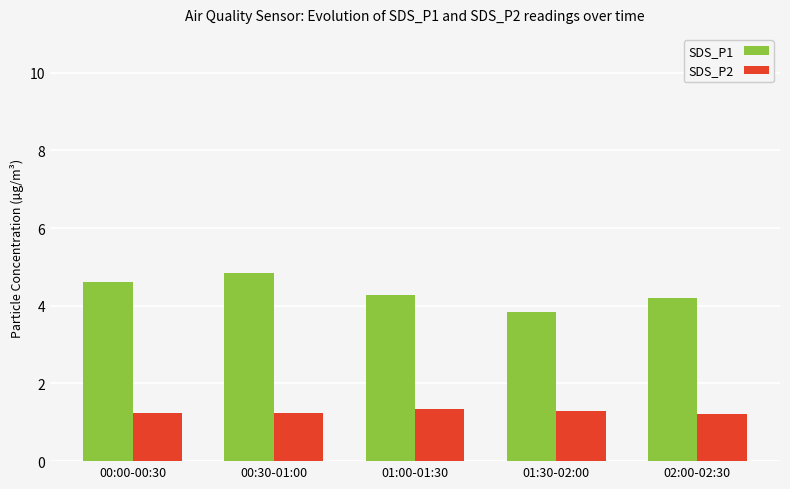

Which series has the largest range (max minus min)?

SDS_P1